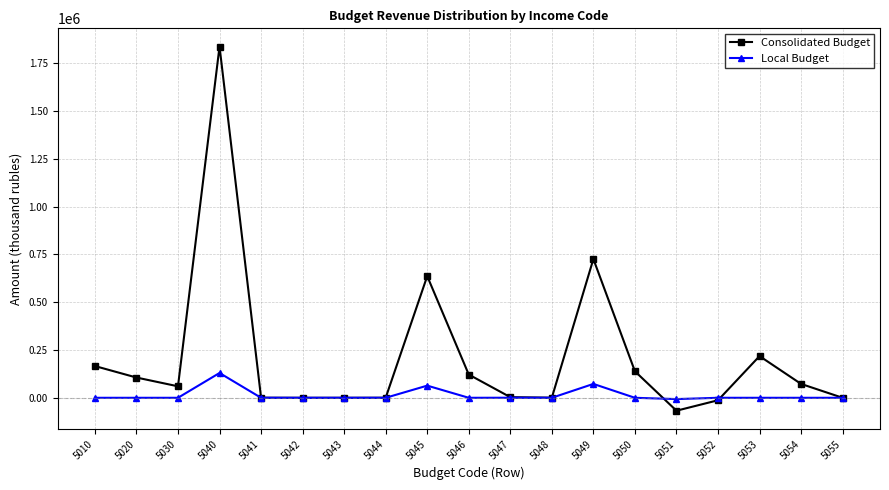

What is the maximum value shown in the chart?

1837144